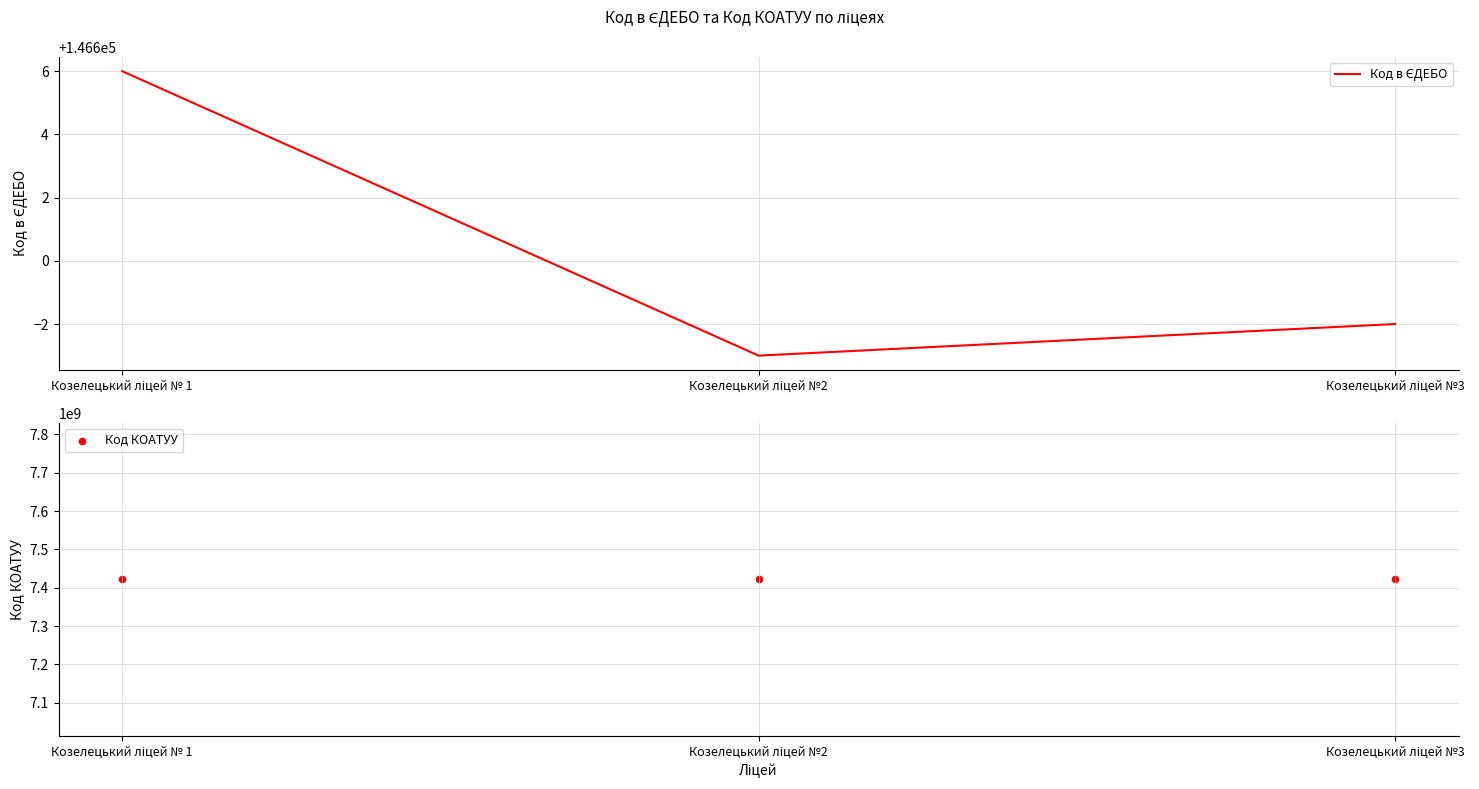

At how many categories does at least one series exceed 2133132539?

3